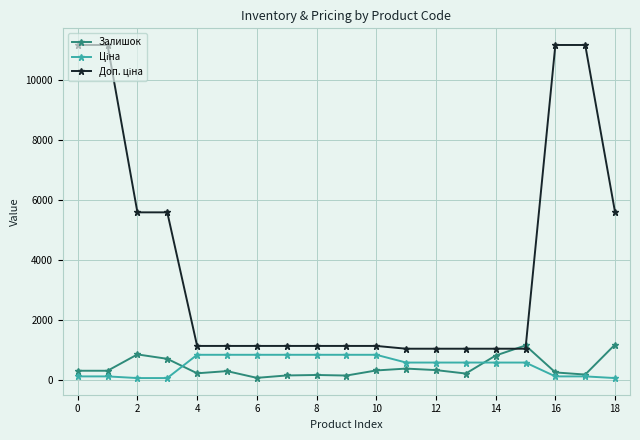

True or false: Ціна has more than 0 interior local peaks.

False